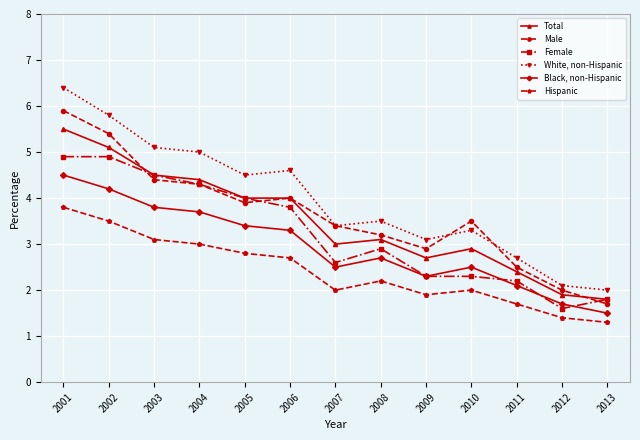

Rank the series by their maximum value, from highest to lowest.

White, non-Hispanic, Male, Total, Female, Black, non-Hispanic, Hispanic